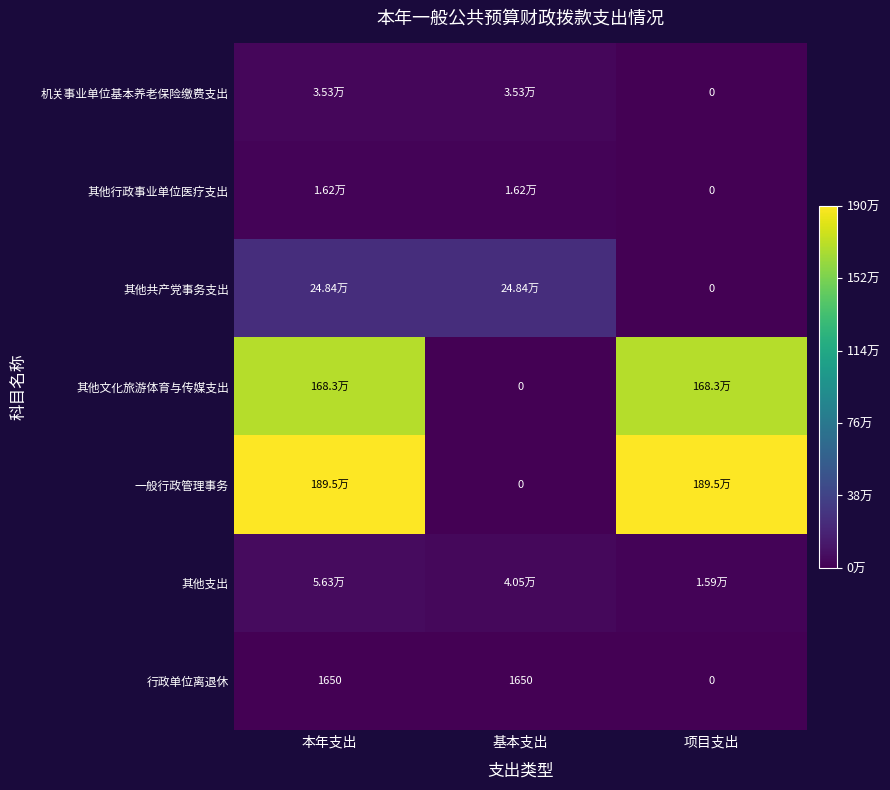

Rank the series at 基本支出 from highest to lowest value.

其他共产党事务支出, 其他支出, 机关事业单位基本养老保险缴费支出, 其他行政事业单位医疗支出, 行政单位离退休, 其他文化旅游体育与传媒支出, 一般行政管理事务